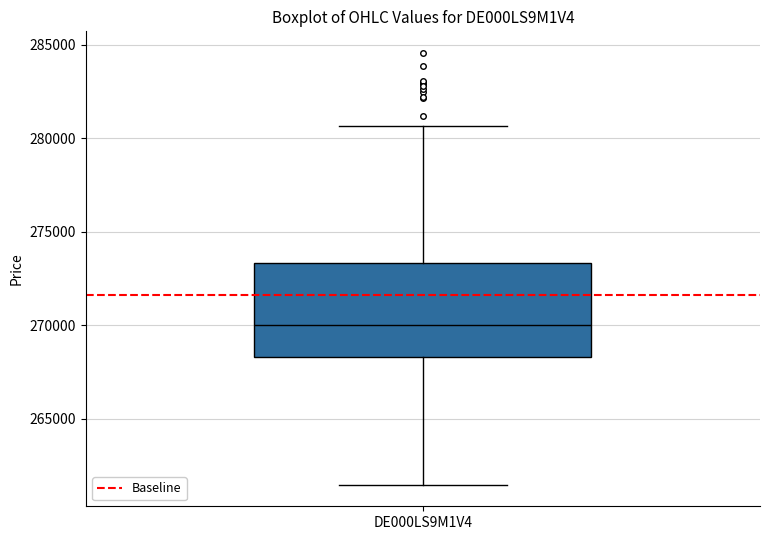

Read this box plot against the y-axis: the position of the median line, the range covered by the box, and the ends of both whiskers. The values are not printed on the chart, so give them approximately, as read against the axis.

median 270000, box 268500 to 273500, whiskers 261500 to 280500